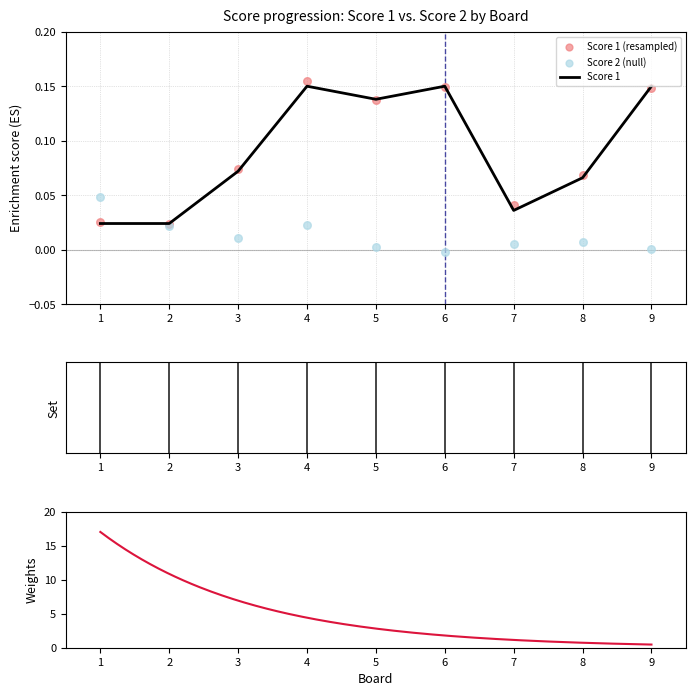

Which series contains the highest Y value?

Score 1